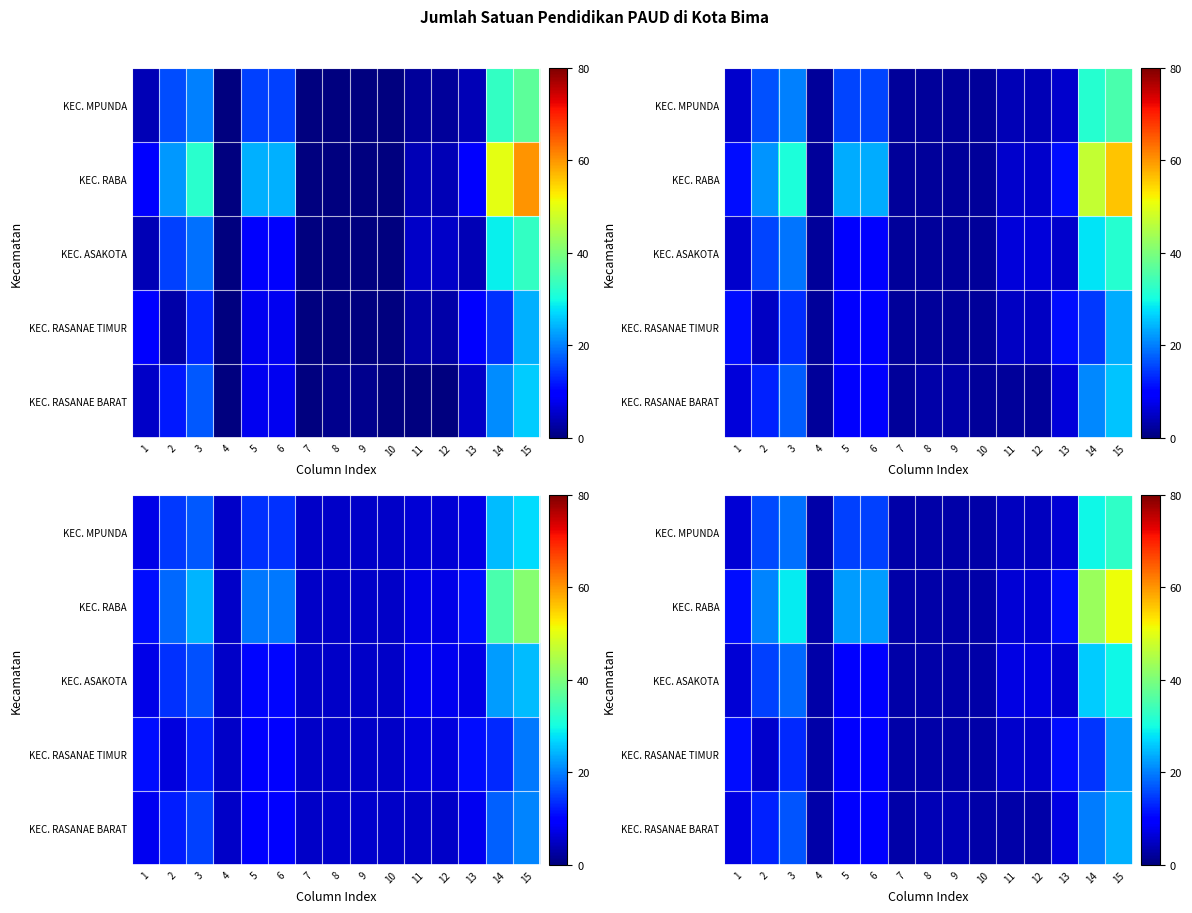

What is the maximum value for KEC. ASAKOTA?

29.4